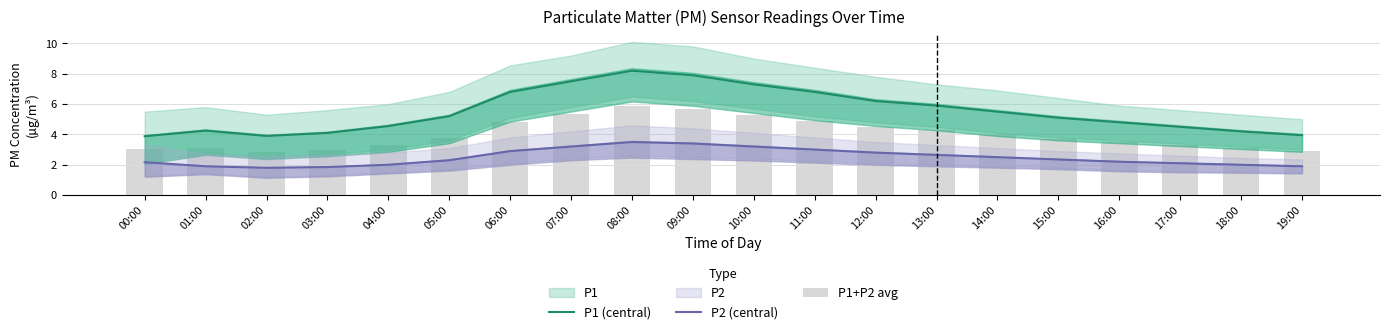

What is the total value across all series at 09:00?

16.9